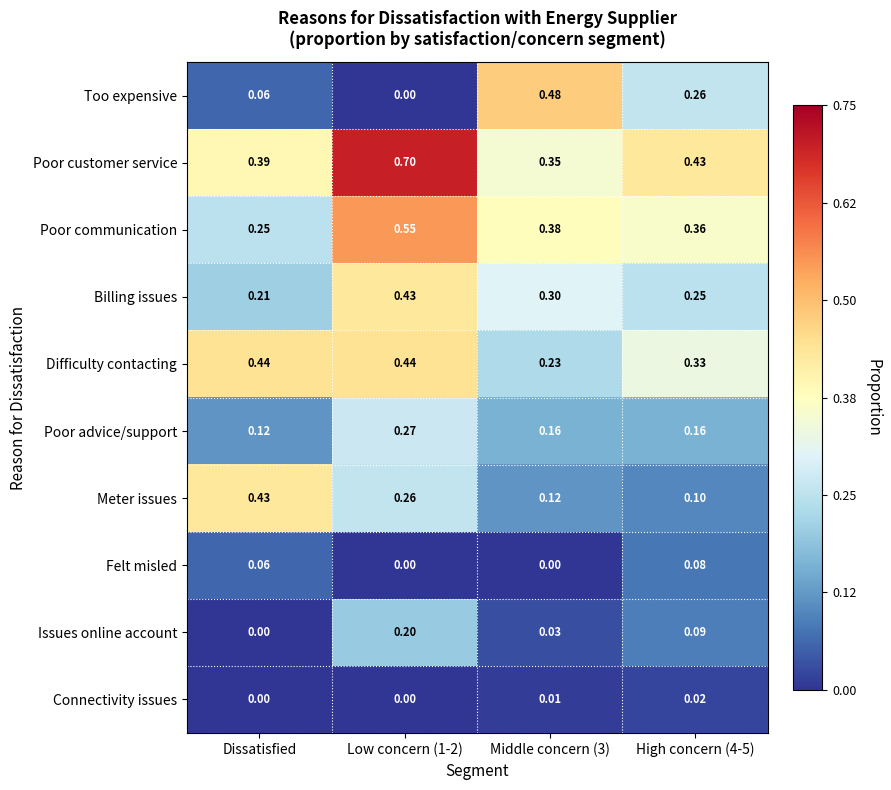

At which category is the sum across all series the highest?

Low concern (1-2)